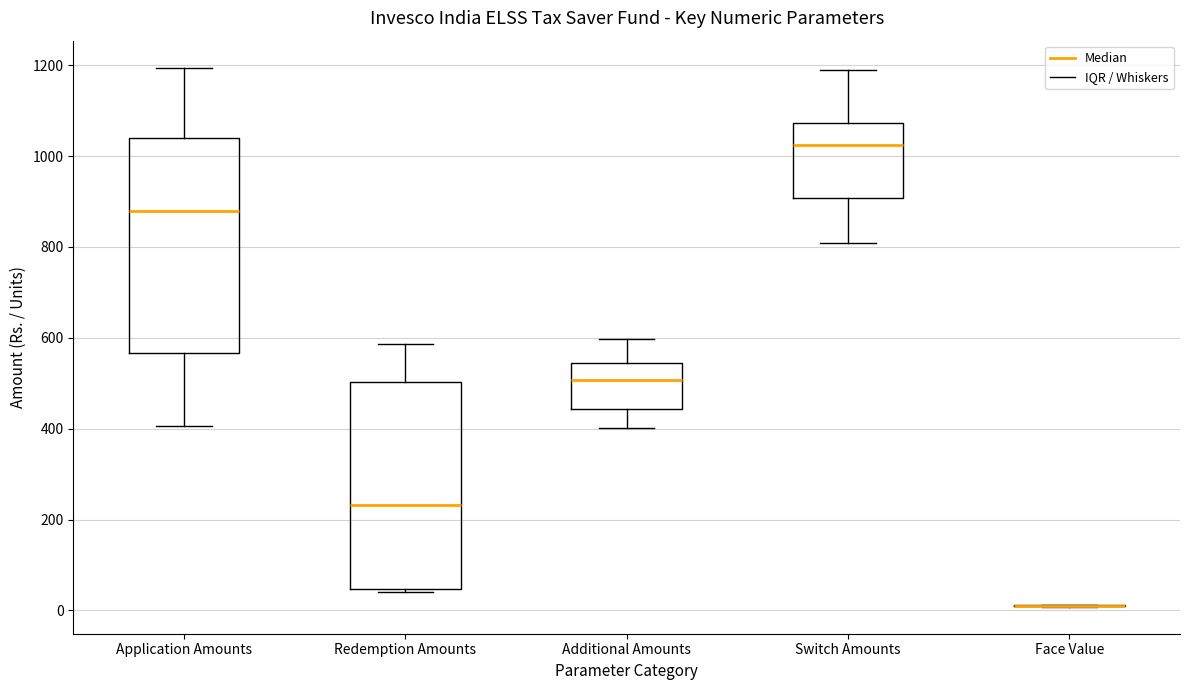

Where does the median line of the box for Application Amounts sit on the y-axis? The values are not printed on the chart, so give them approximately, as read against the axis.

880